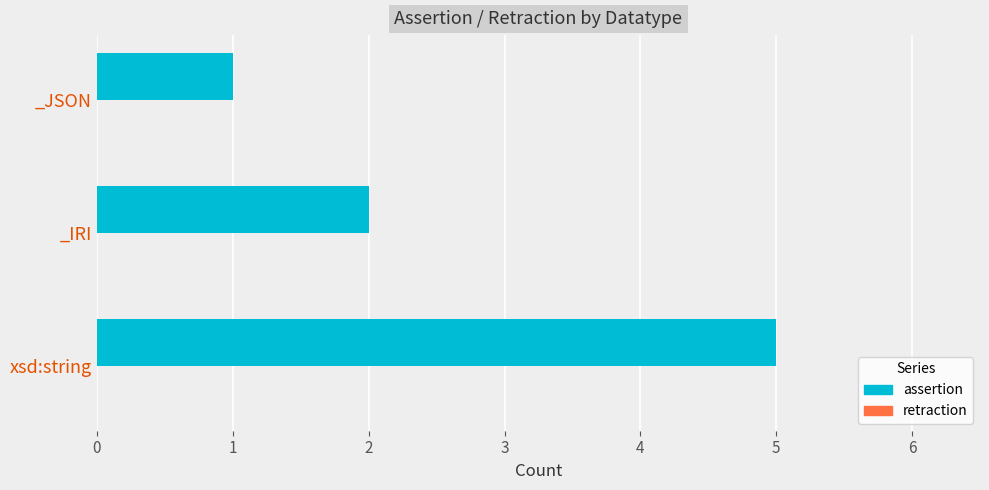

List the labels in order of value, smallest first.

_JSON, _IRI, xsd:string